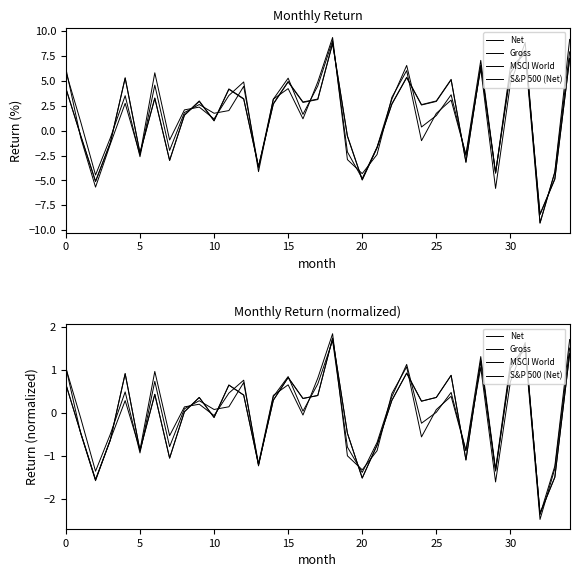

How many interior local valleys does the Gross series have?

11